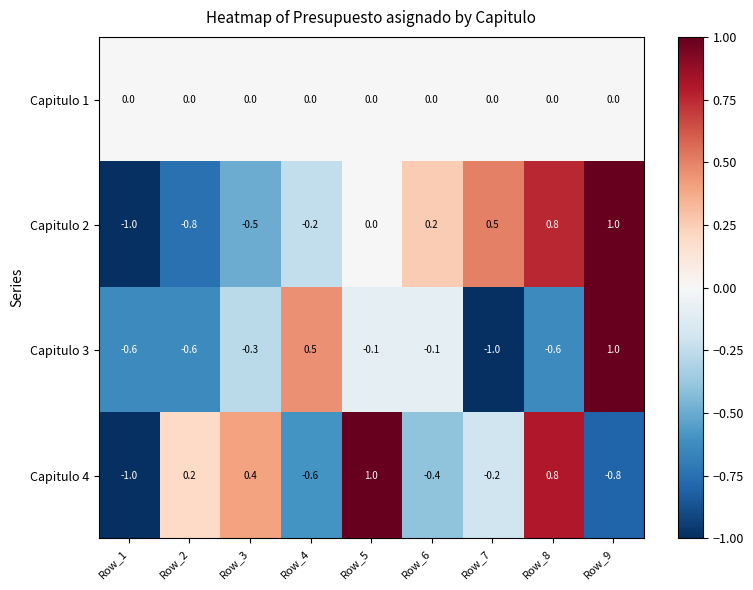

Count the number of data series in this chart.

4